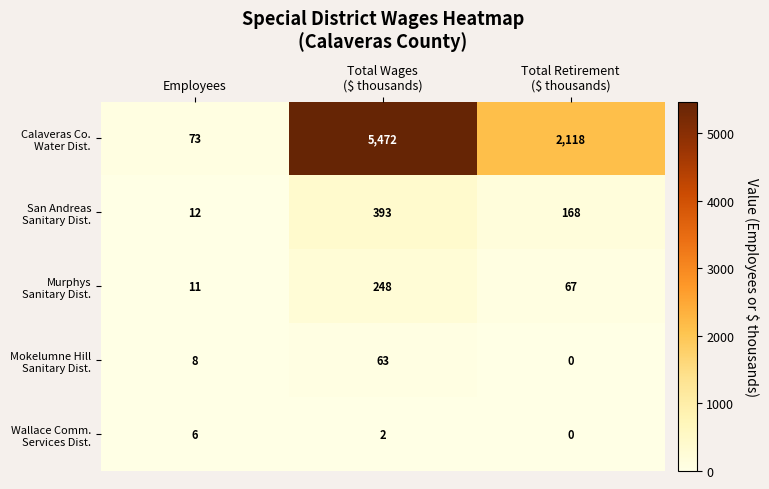

How many series are shown in this chart?

5